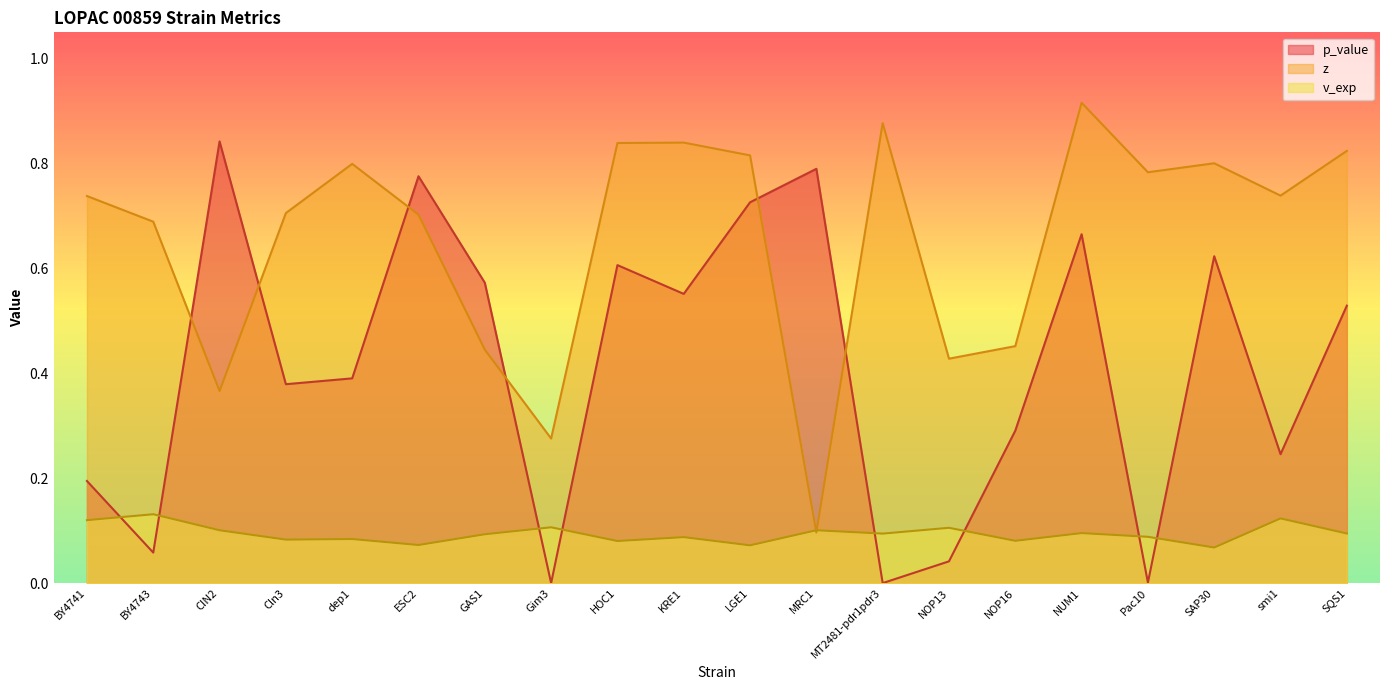

Reading left to right, transcribe all the data shown in this chart.

p_value: 0.2	0.1	0.8	0.4	0.4	0.8	0.6	0.0	0.6	0.6	0.7	0.8	0.0	0.0	0.3	0.7	0.0	0.6	0.2	0.5
z: 0.7	0.7	0.4	0.7	0.8	0.7	0.4	0.3	0.8	0.8	0.8	0.1	0.9	0.4	0.5	0.9	0.8	0.8	0.7	0.8
v_exp: 0.1	0.1	0.1	0.1	0.1	0.1	0.1	0.1	0.1	0.1	0.1	0.1	0.1	0.1	0.1	0.1	0.1	0.1	0.1	0.1